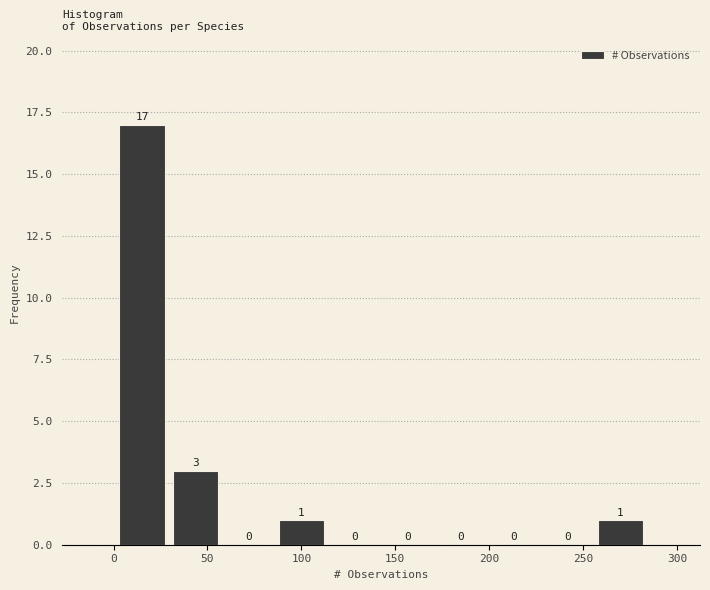

Reading left to right, transcribe this chart: for each bar, give the range it covers on the x-axis and its height. The bar edges are not printed on the chart, so give them approximately, as read against the axis.

0 to 30: 17
30 to 60: 3
60 to 85: 0
85 to 115: 1
115 to 145: 0
145 to 170: 0
170 to 200: 0
200 to 225: 0
225 to 255: 0
255 to 285: 1